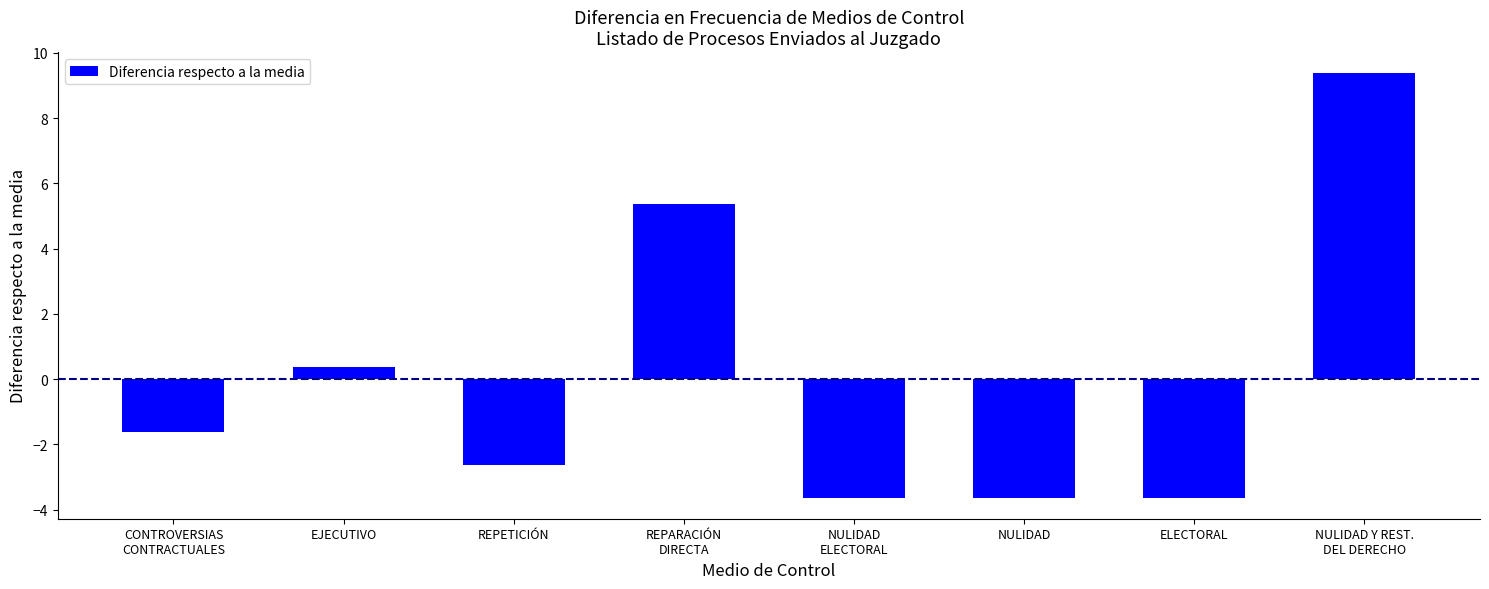

What is the value of the 4th bar from the left?

5.4